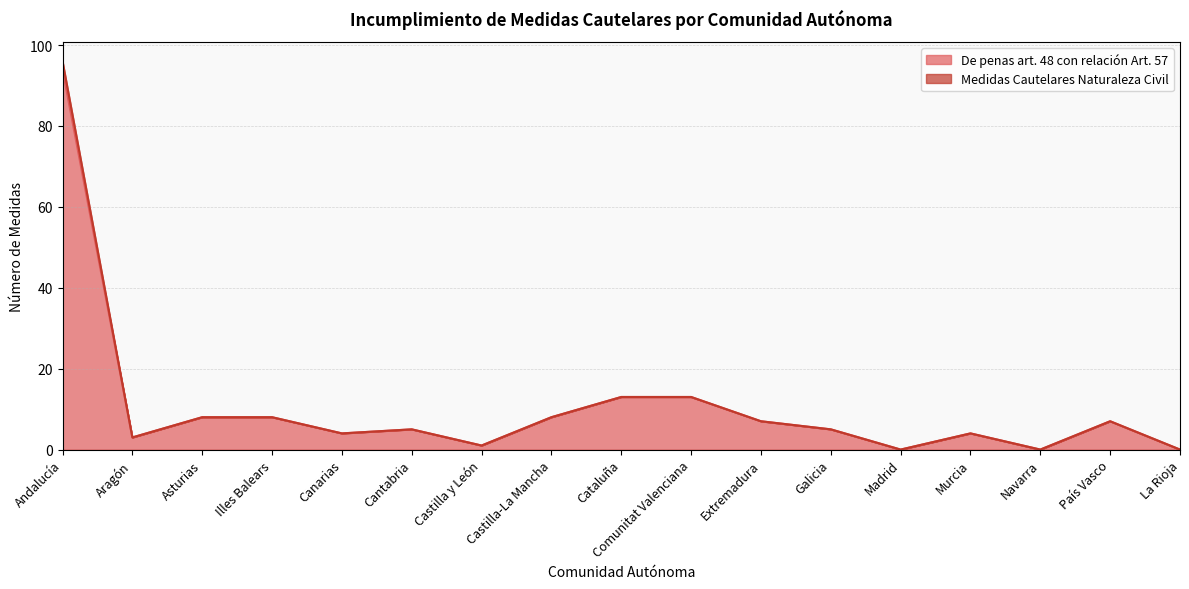

Which series changed the most between Aragón and Cantabria?

De penas art. 48 con relación Art. 57